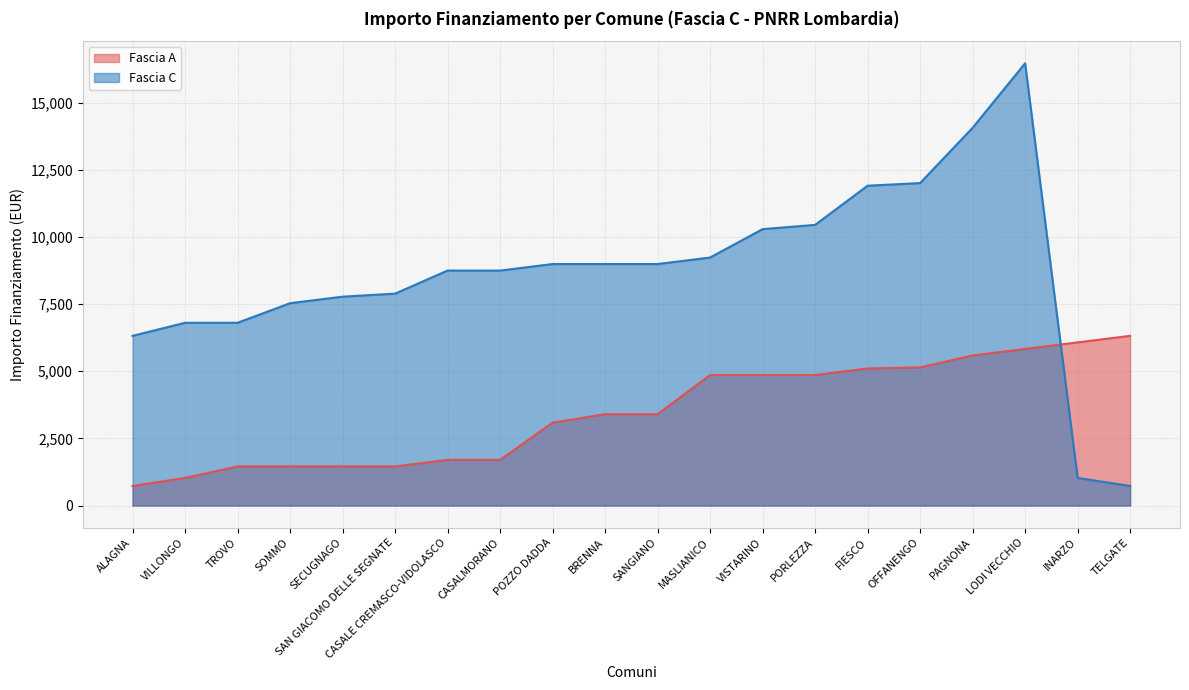

How many data points in Fascia C are above 8991?

7